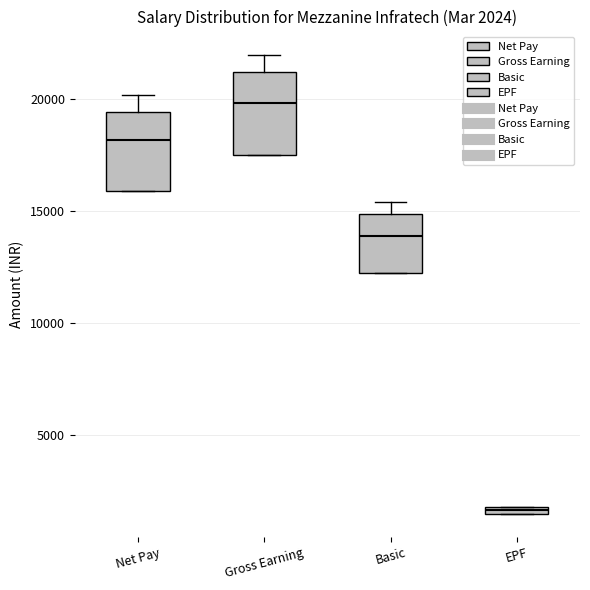

Which box has the highest median line?

Gross Earning